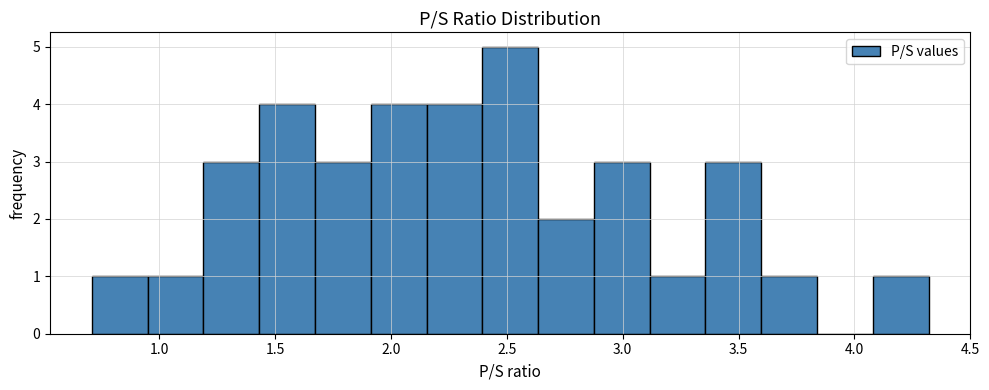

Reading left to right, list every bar in this chart as the range it spans on the x-axis followed by its height. Neither the bar edges nor the heights are printed on the chart, so give them approximately, as read against the axes.

0.70 to 0.95: 1
0.95 to 1.20: 1
1.20 to 1.45: 3
1.45 to 1.65: 4
1.65 to 1.90: 3
1.90 to 2.15: 4
2.15 to 2.40: 4
2.40 to 2.65: 5
2.65 to 2.90: 2
2.90 to 3.10: 3
3.10 to 3.35: 1
3.35 to 3.60: 3
3.60 to 3.85: 1
3.85 to 4.10: 0
4.10 to 4.30: 1